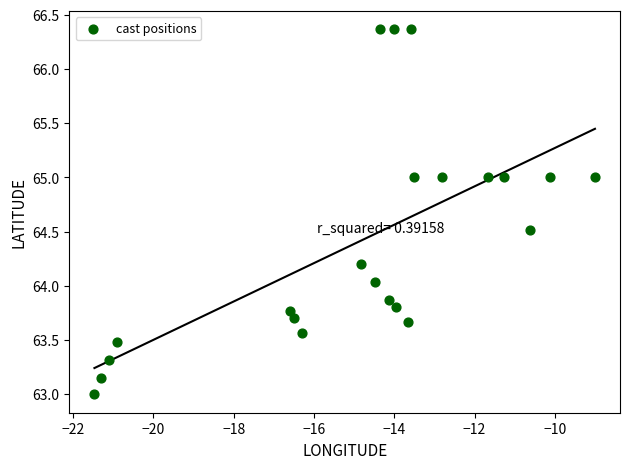

What is the range of Y values (max minus min)?

3.4